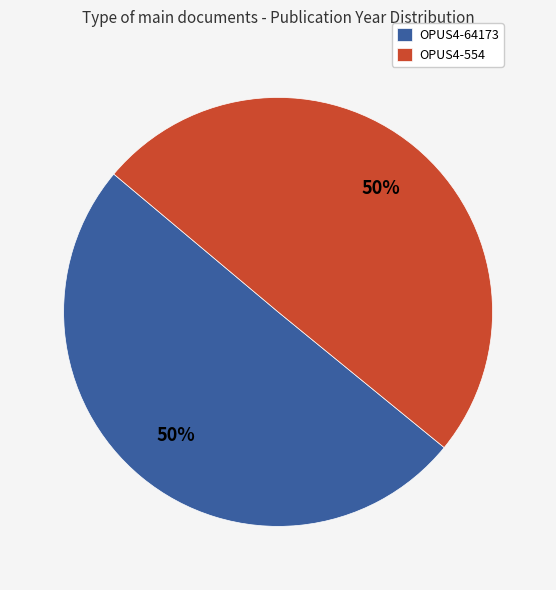

To the nearest percent, what is the average slice percentage?

50%